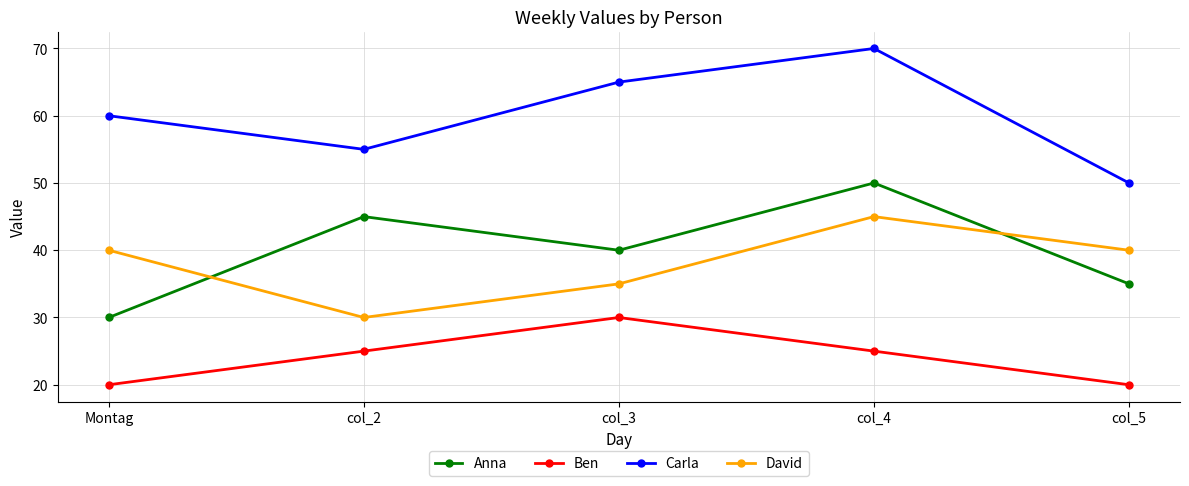

Rank the series at col_4 from highest to lowest value.

Carla, Anna, David, Ben